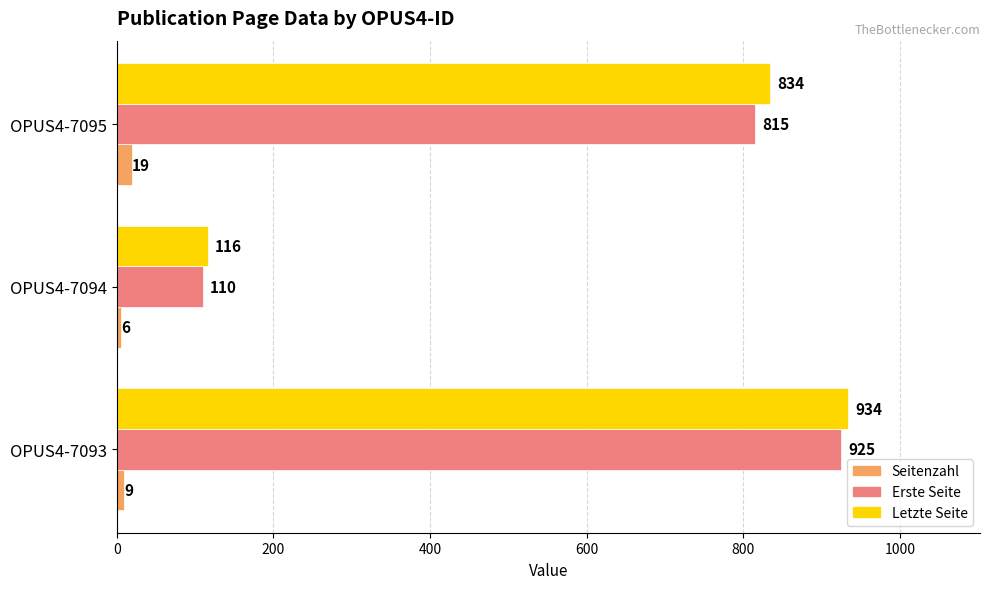

What is the difference between the highest and lowest values at OPUS4-7095?

815